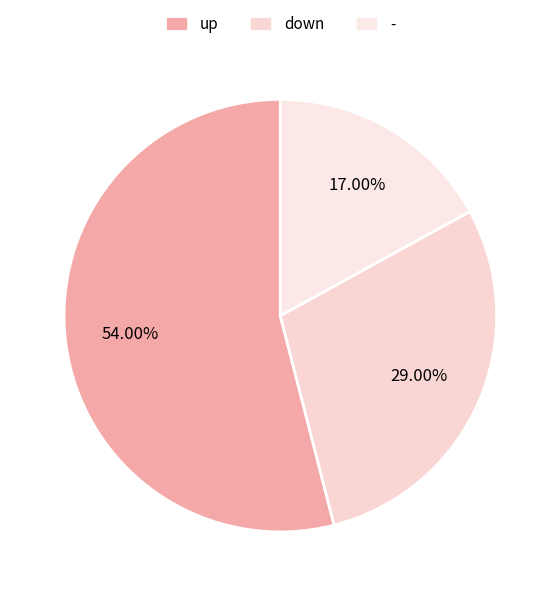

Does - account for over 50% of the chart?

No